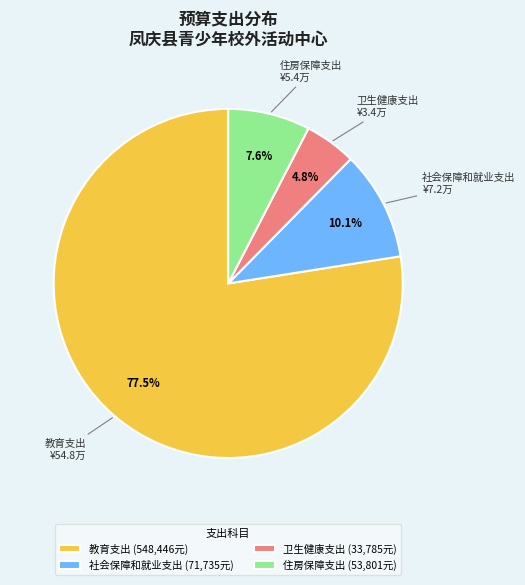

What is the smallest slice in the pie chart?

卫生健康支出